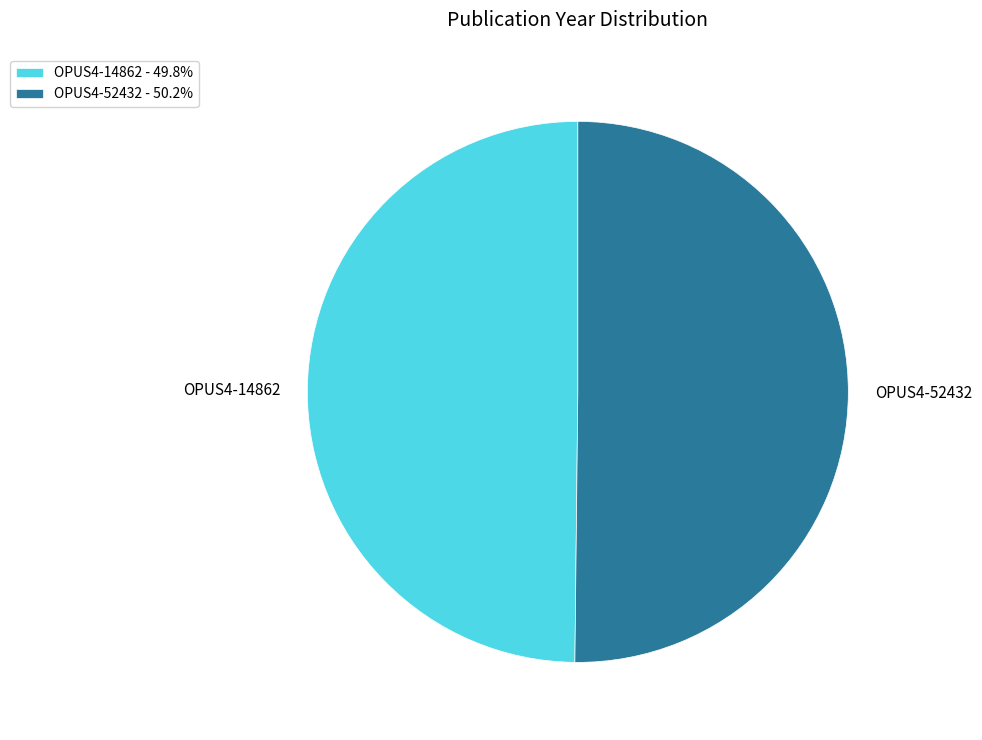

Count the number of slices in the pie.

2